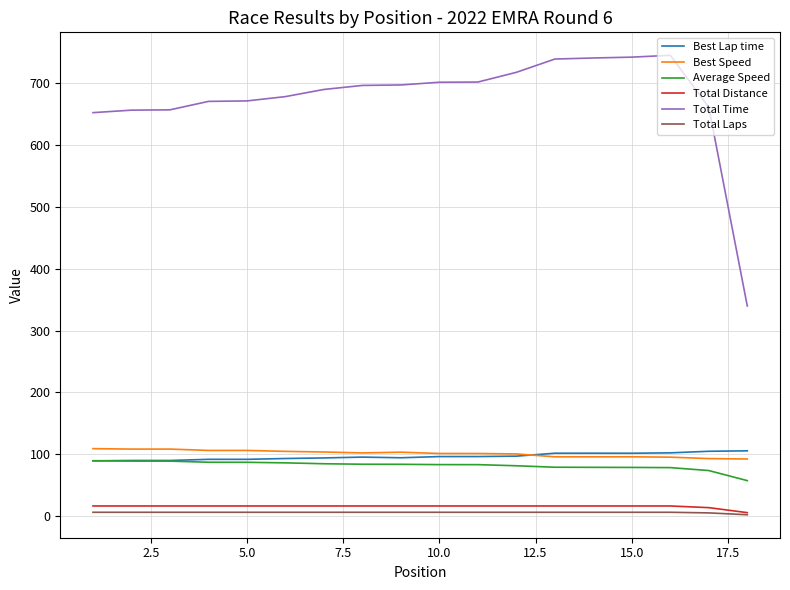

Which series has the largest total across all categories?

Total Time